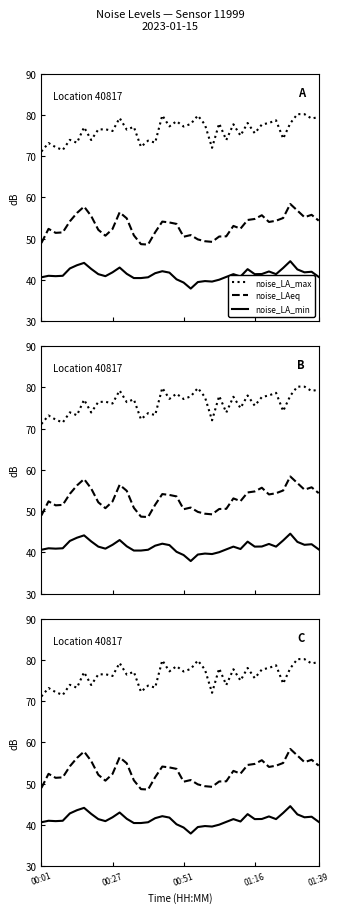

What is the sum of all noise_LA_min values?

1654.2